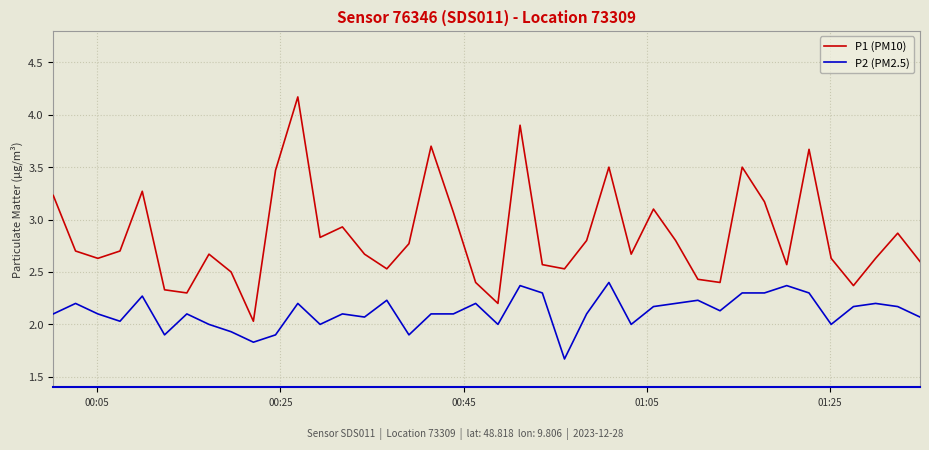

Which series has the largest total across all categories?

P1 (PM10)